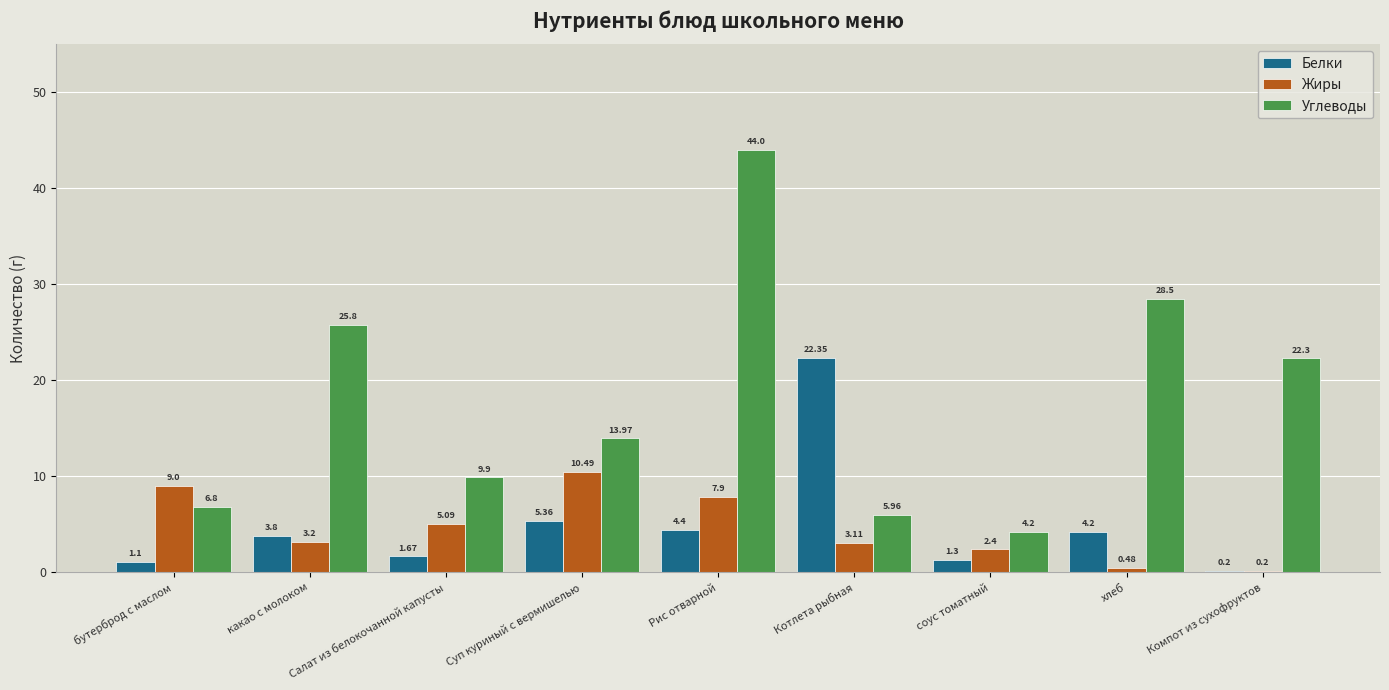

At which category is the sum across all series the highest?

Рис отварной